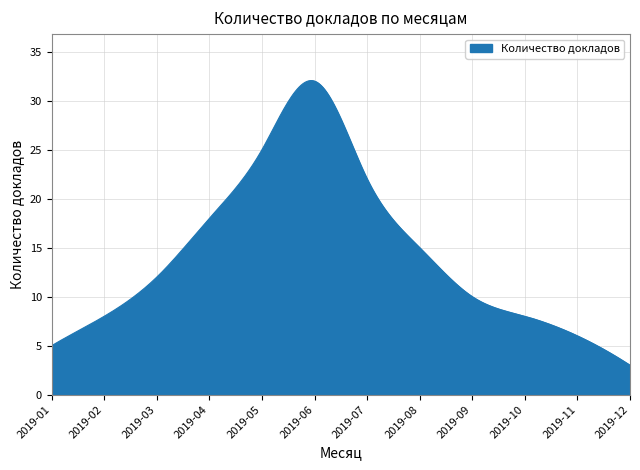

What is the smallest value displayed?

3.0